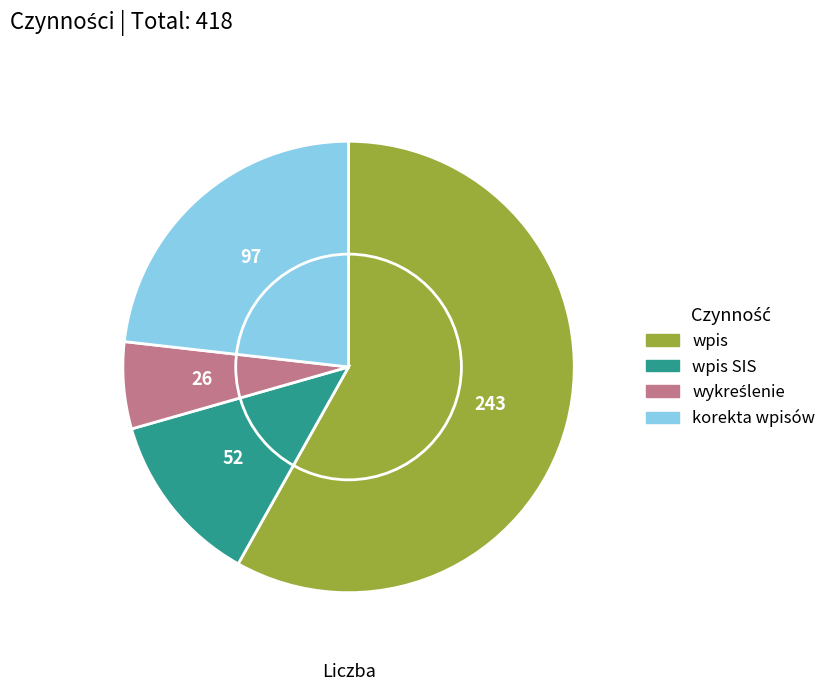

Is there a majority slice in this chart?

Yes